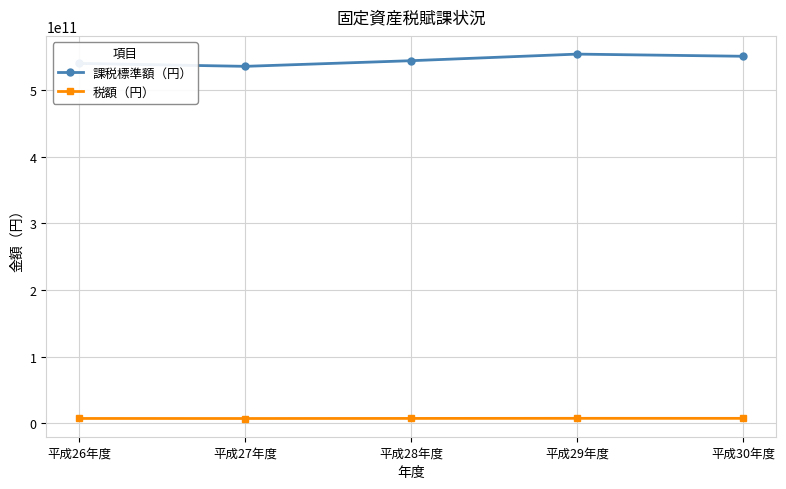

True or false: 税額（円） and 課税標準額（円） cross at least once.

False